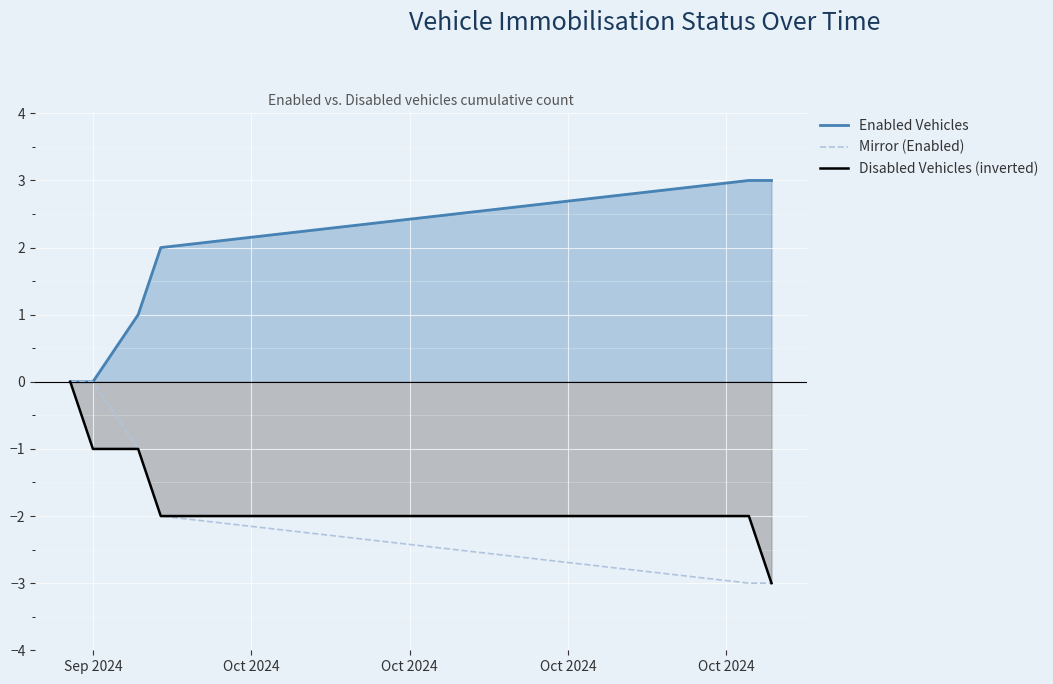

At how many categories does at least one series exceed 1?

3